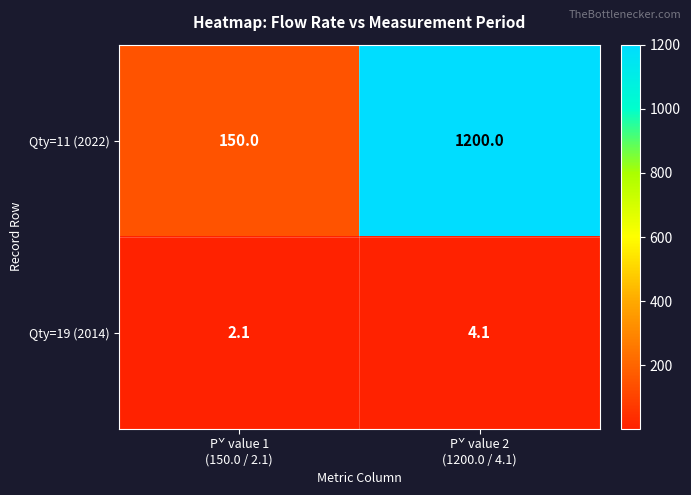

Rank the series by their average value, from highest to lowest.

Qty=11 (2022), Qty=19 (2014)